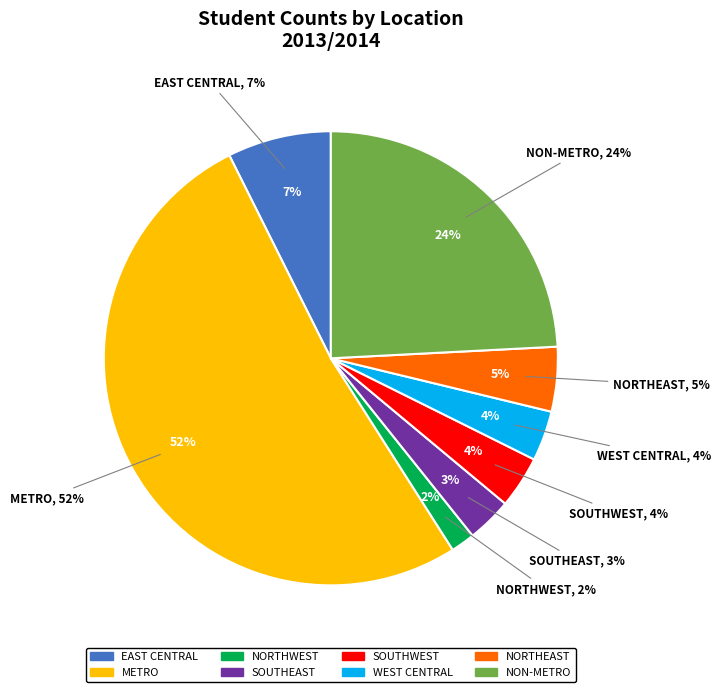

Between Metro and Non-Metro, which is larger?

Metro